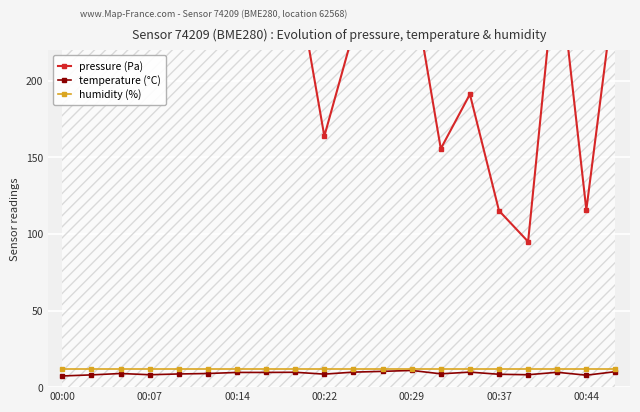

In pressure (Pa), how many points are higher than both neighbors (excluding endpoints)?

6